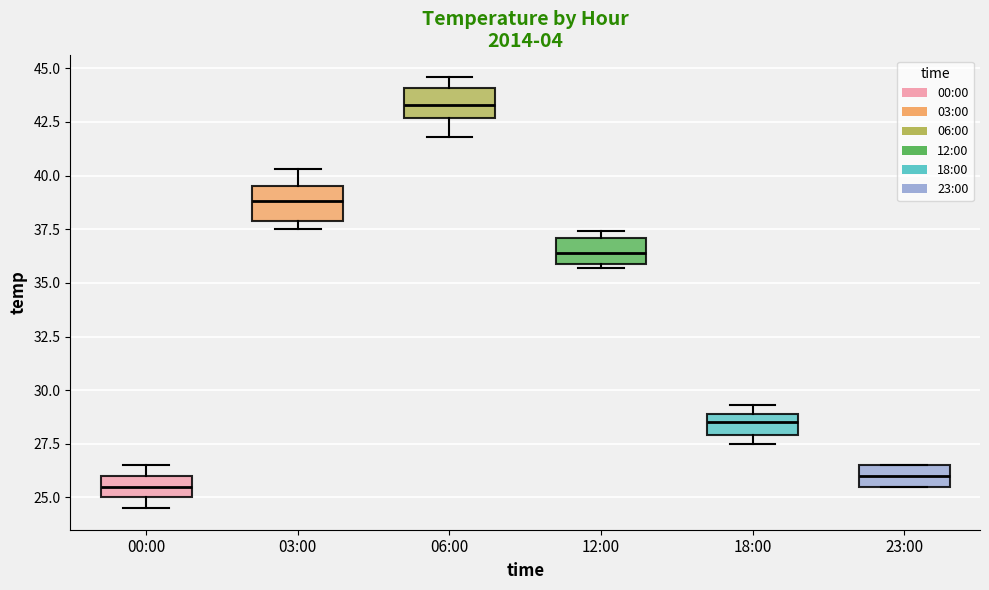

Which box has the highest median line?

06:00